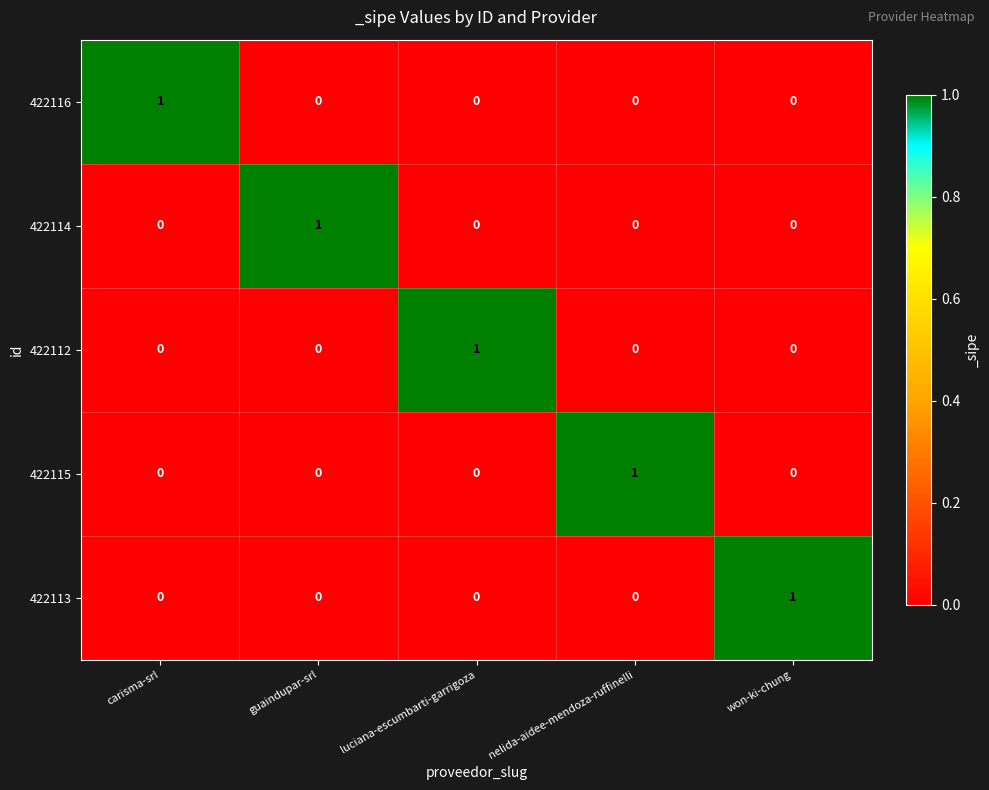

Is it true that 422112 equals 1 at carisma-srl?

False